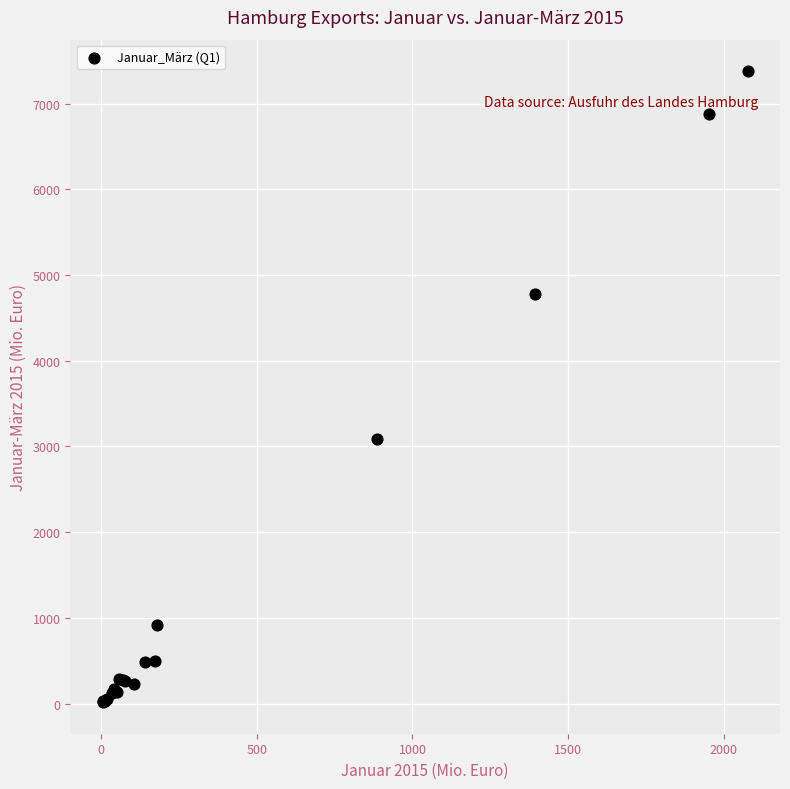

What Y value in the scatter plot is closest to 3697?

3088.5